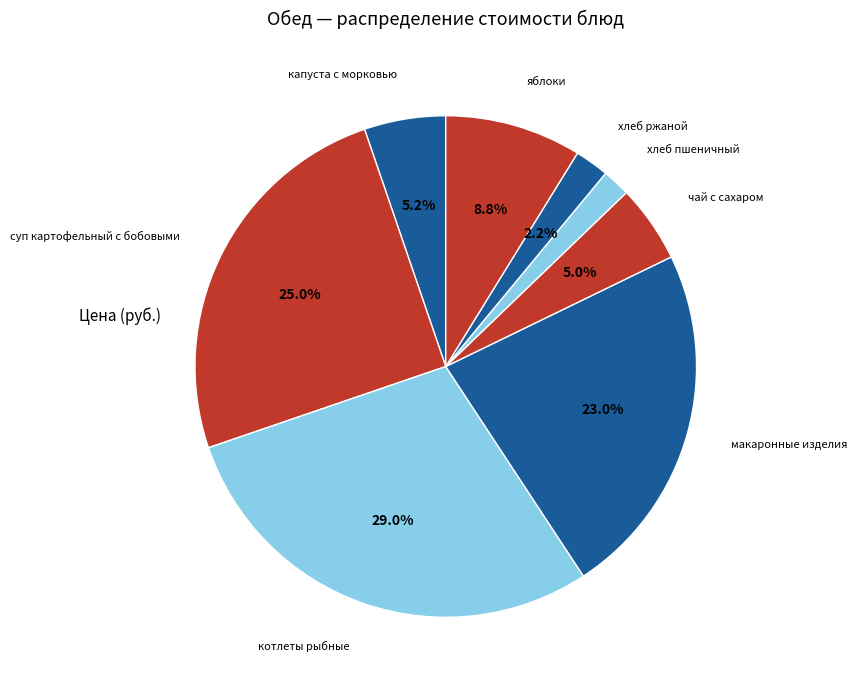

Do котлеты рыбные and чай с сахаром together represent more than half of the pie?

No